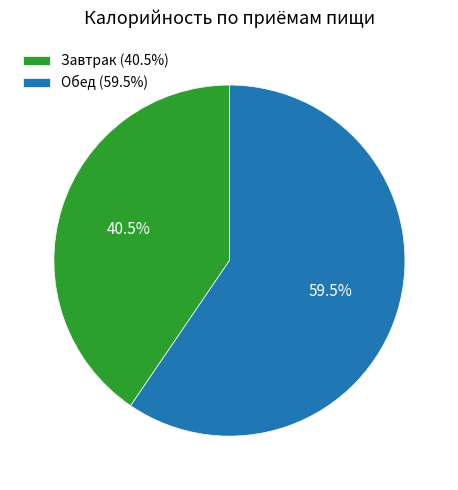

Count the number of slices in the pie.

2